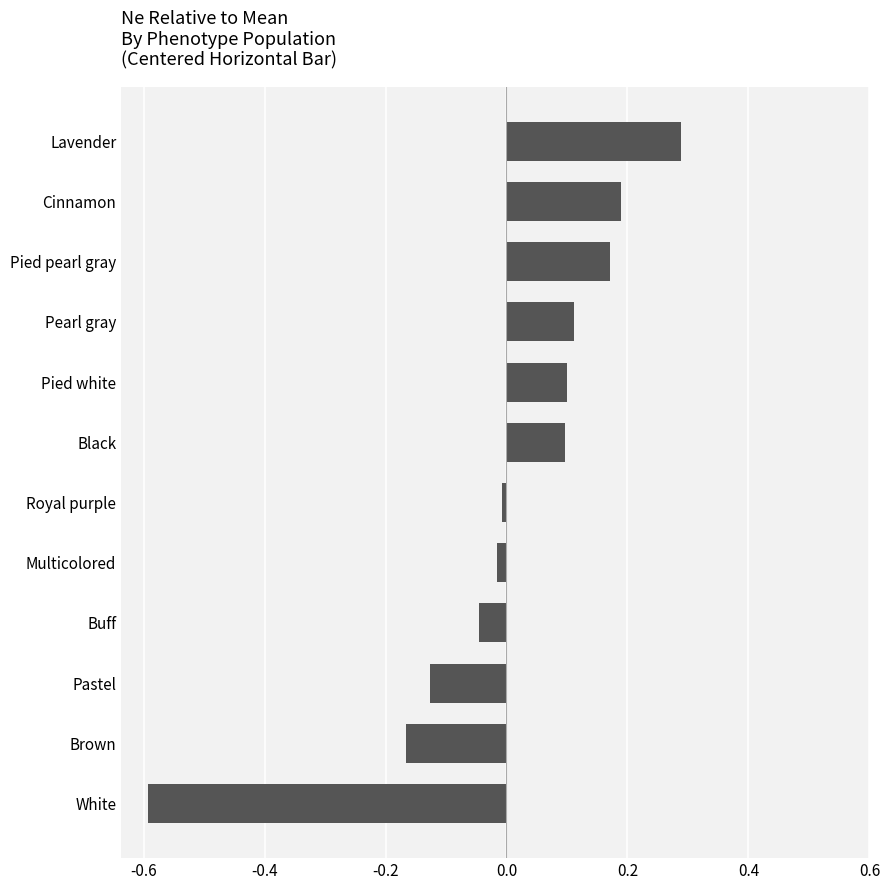

What is the maximum value shown in the chart?

0.3